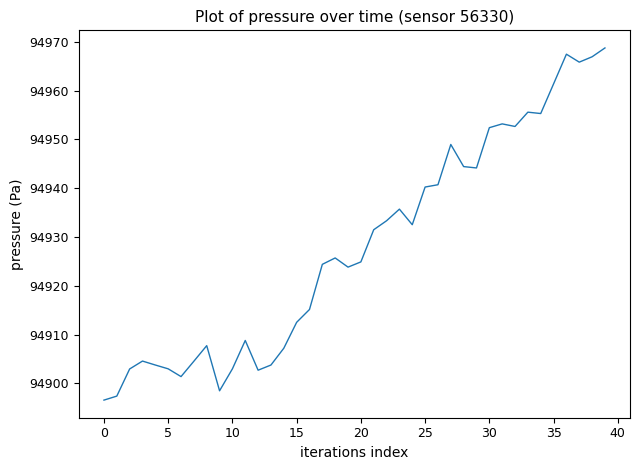

What is the smallest value displayed?

94896.6